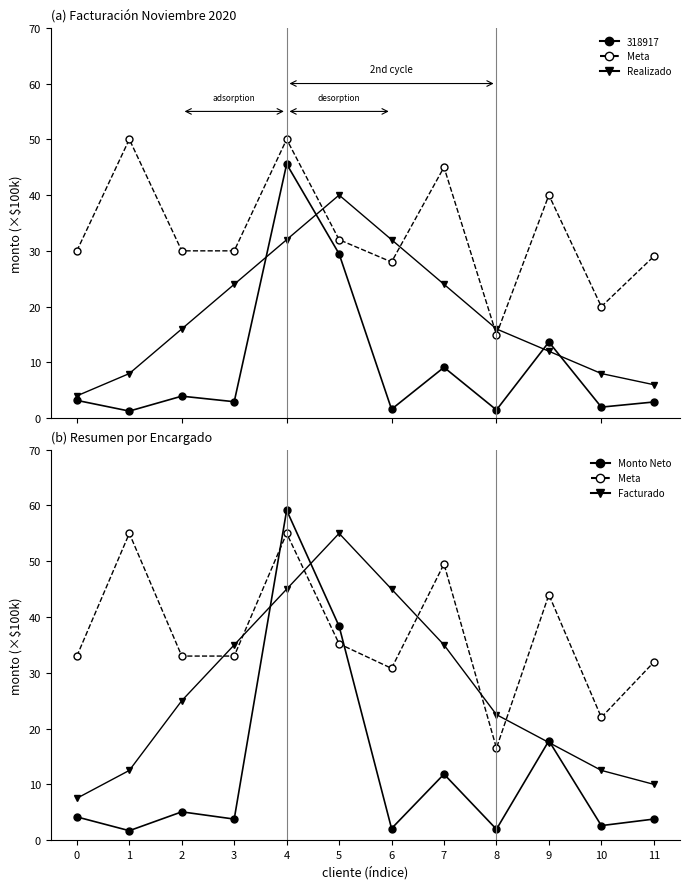

Is it true that Meta equals 50.1 at 2?

False